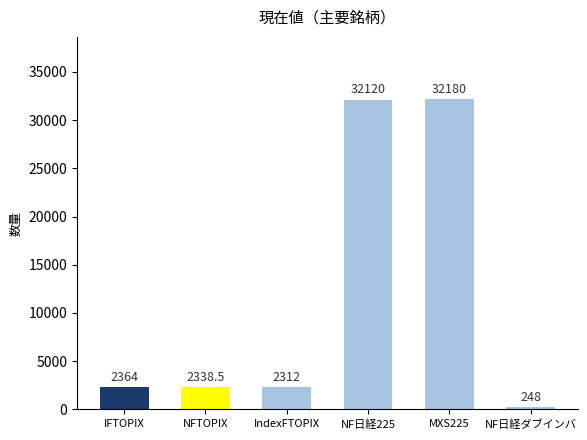

Reading left to right, list all the values displayed in this chart.

IFTOPIX=2364.0	NFTOPIX=2338.5	IndexFTOPIX=2312.0	NF日経225=32120.0	MXS225=32180.0	NF日経ダブインバ=248.0